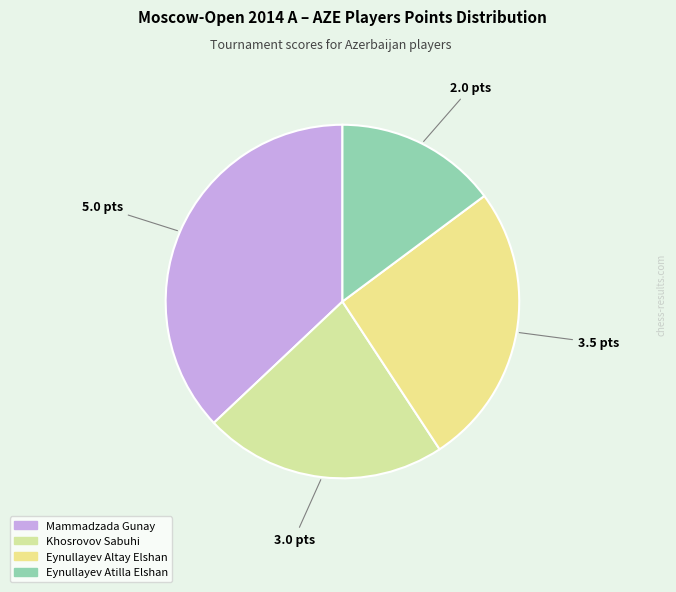

What is the change in value from Eynullayev Altay Elshan to Eynullayev Atilla Elshan?

-1.5